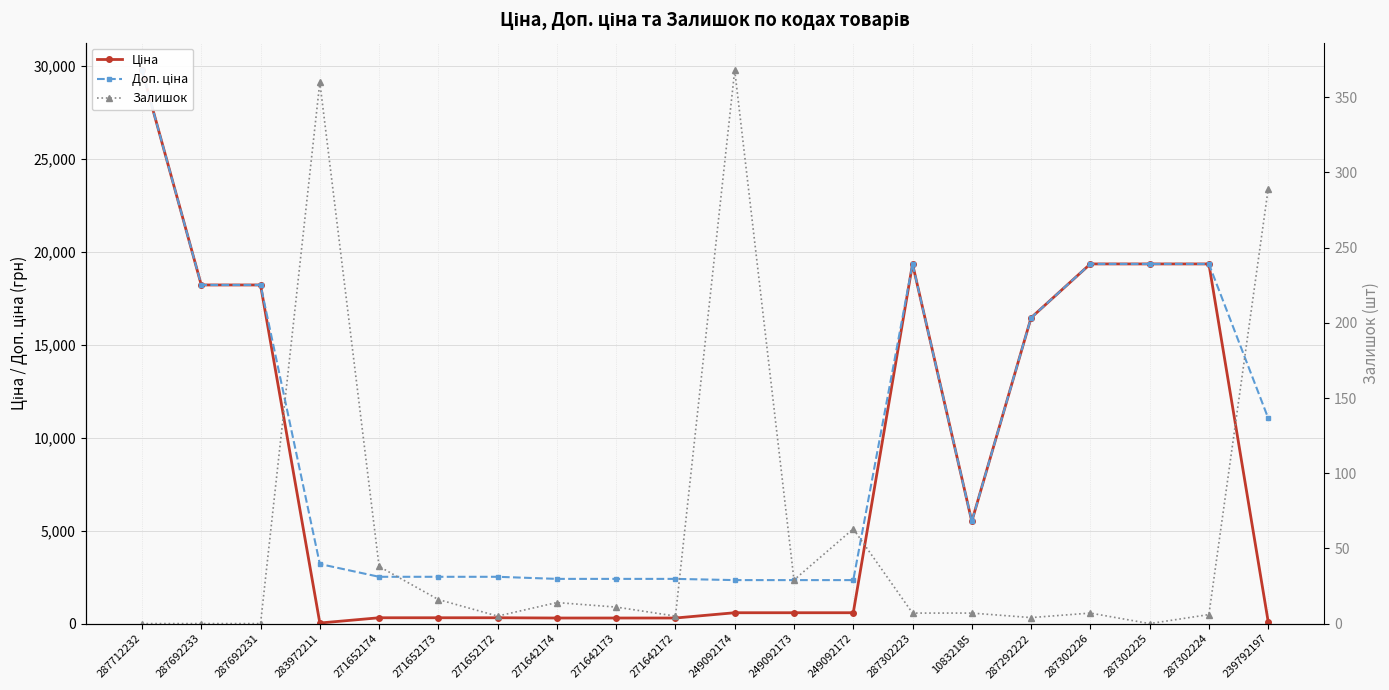

Reading left to right, what are all the values shown in this chart?

Ціна: 29761.5	18212.0	18212.0	32.0	314.7	314.7	314.7	300.6	300.6	300.6	584.9	584.9	584.9	19343.1	5497.3	16448.2	19343.1	19343.1	19343.1	110.5
Доп. ціна: 29761.5	18212.0	18212.0	3205.0	2517.5	2517.5	2517.5	2405.2	2405.2	2405.2	2339.7	2339.7	2339.7	19343.1	5497.3	16448.2	19343.1	19343.1	19343.1	11055.0
Залишок: 0.0	0.0	0.0	360.0	38.0	16.0	5.0	14.0	11.0	5.0	368.0	29.0	63.0	7.0	7.0	4.0	7.0	0.0	6.0	289.0